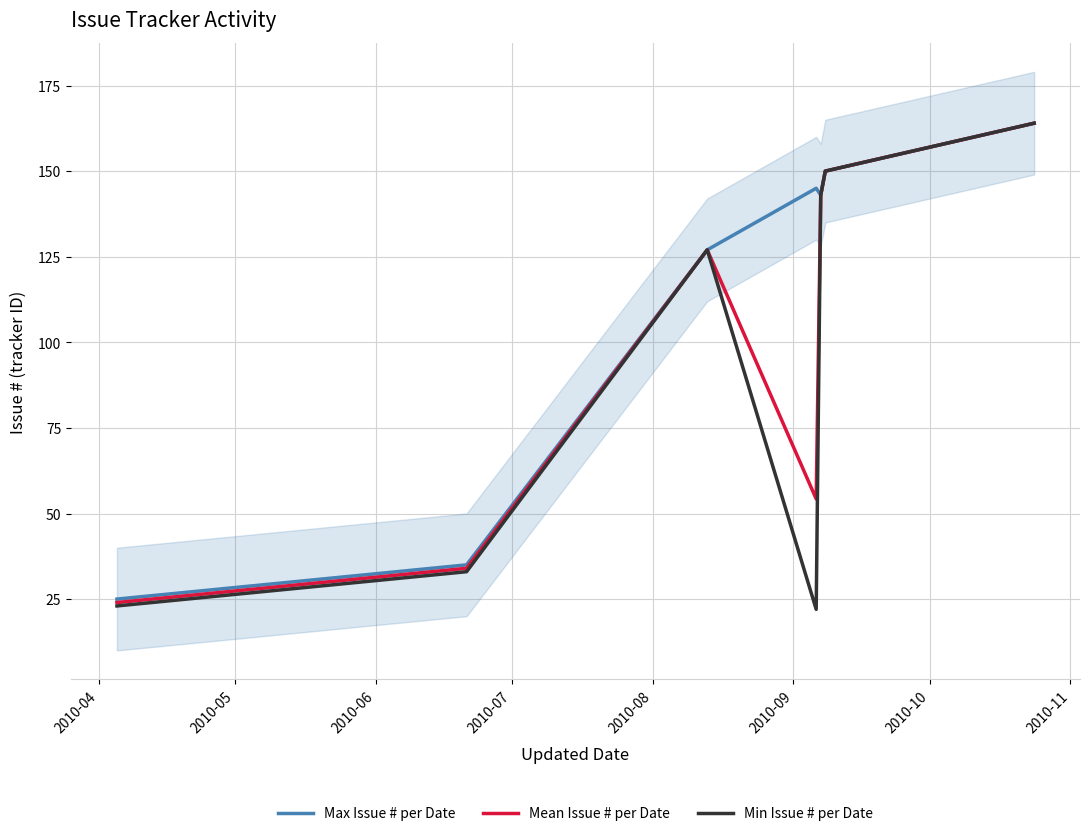

Rank the series by their average value, from lowest to highest.

Min Issue # per Date, Mean Issue # per Date, Max Issue # per Date